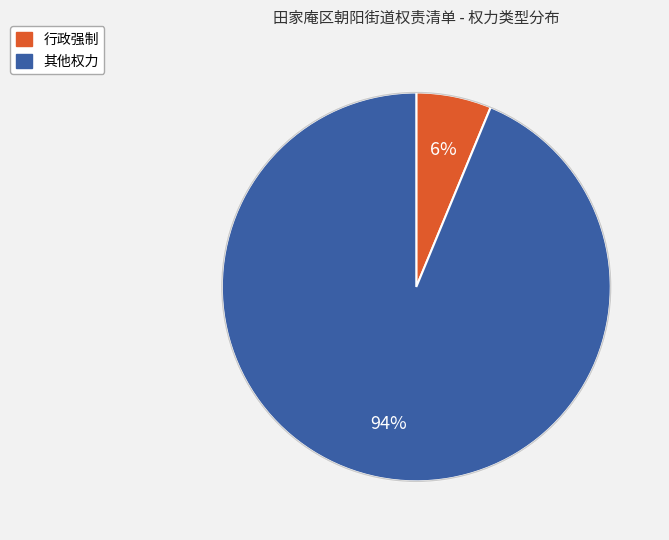

The 行政强制 slice represents 1% of the pie. True or false?

False